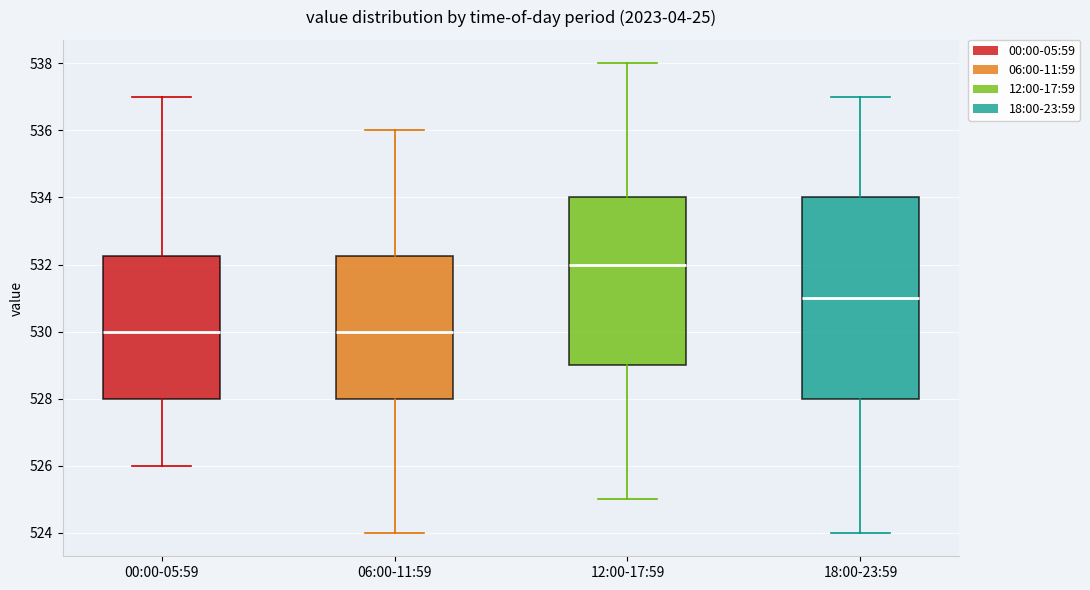

Reading left to right, transcribe this box plot: for each box, give where its median line is, the range the box spans, and where its two whiskers end, as read against the y-axis. The values are not printed on the chart, so give them approximately, as read against the axis.

00:00-05:59: median 530.0, box 528.0 to 532.2, whiskers 526.0 to 537.0
06:00-11:59: median 530.0, box 528.0 to 532.2, whiskers 524.0 to 536.0
12:00-17:59: median 532.0, box 529.0 to 534.0, whiskers 525.0 to 538.0
18:00-23:59: median 531.0, box 528.0 to 534.0, whiskers 524.0 to 537.0